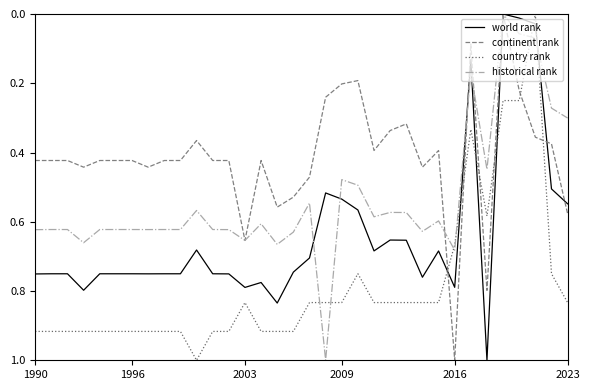

Does the chart have visible grid lines?

No